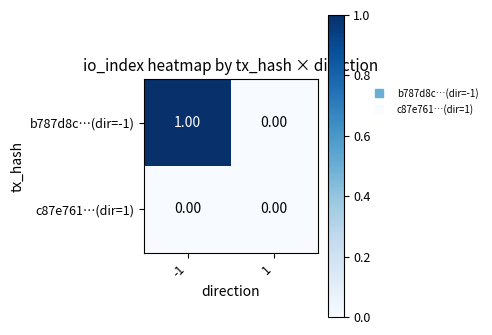

Rank the series by their average value, from lowest to highest.

c87e761…(dir=1), b787d8c…(dir=-1)